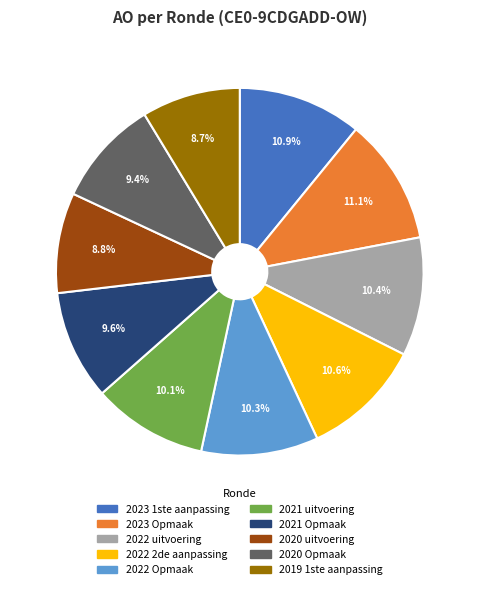

To the nearest percent, what is the combined percentage of 2021 Opmaak and 2019 1ste aanpassing?

18%